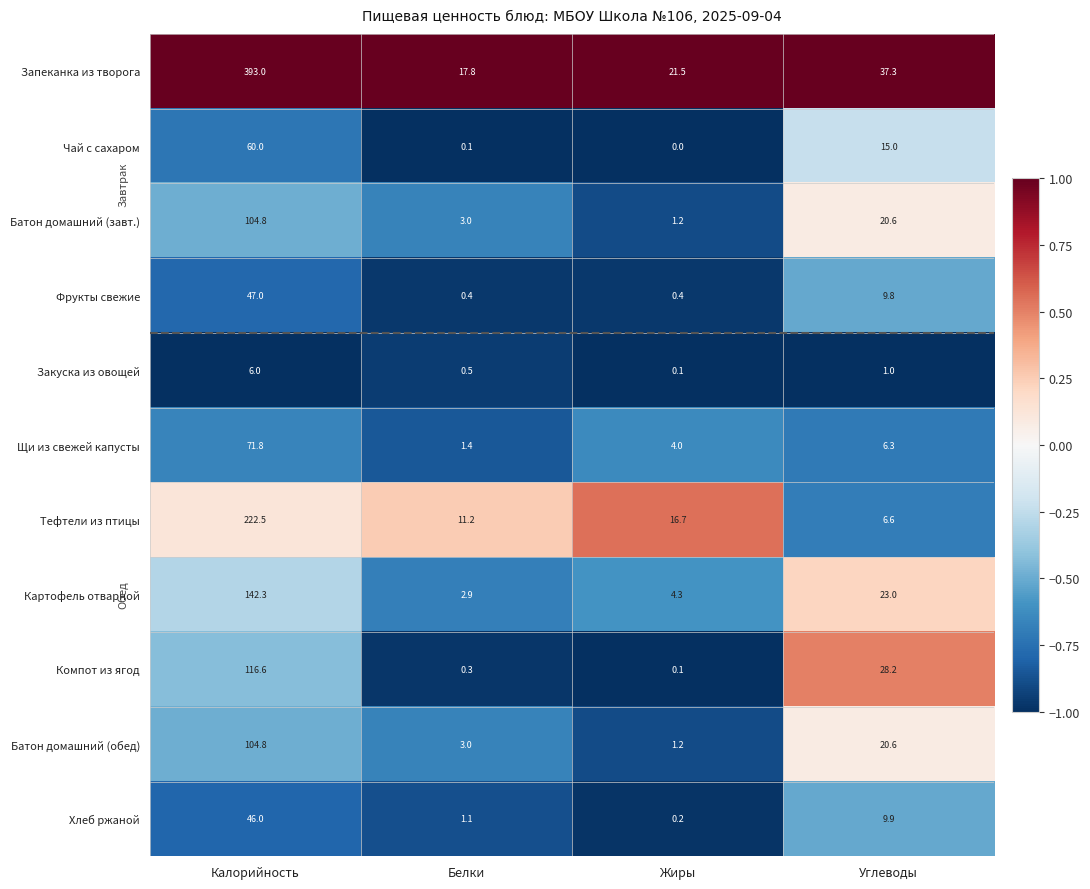

Where is Компот из ягод nearest to the value 58?

Углеводы